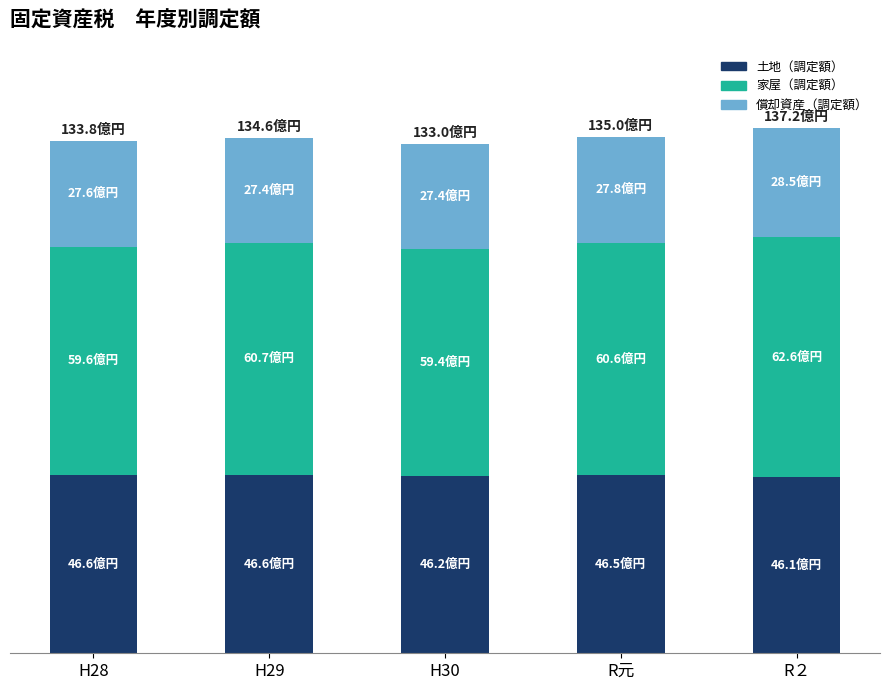

Are the bars grouped side by side (vs. stacked)?

No